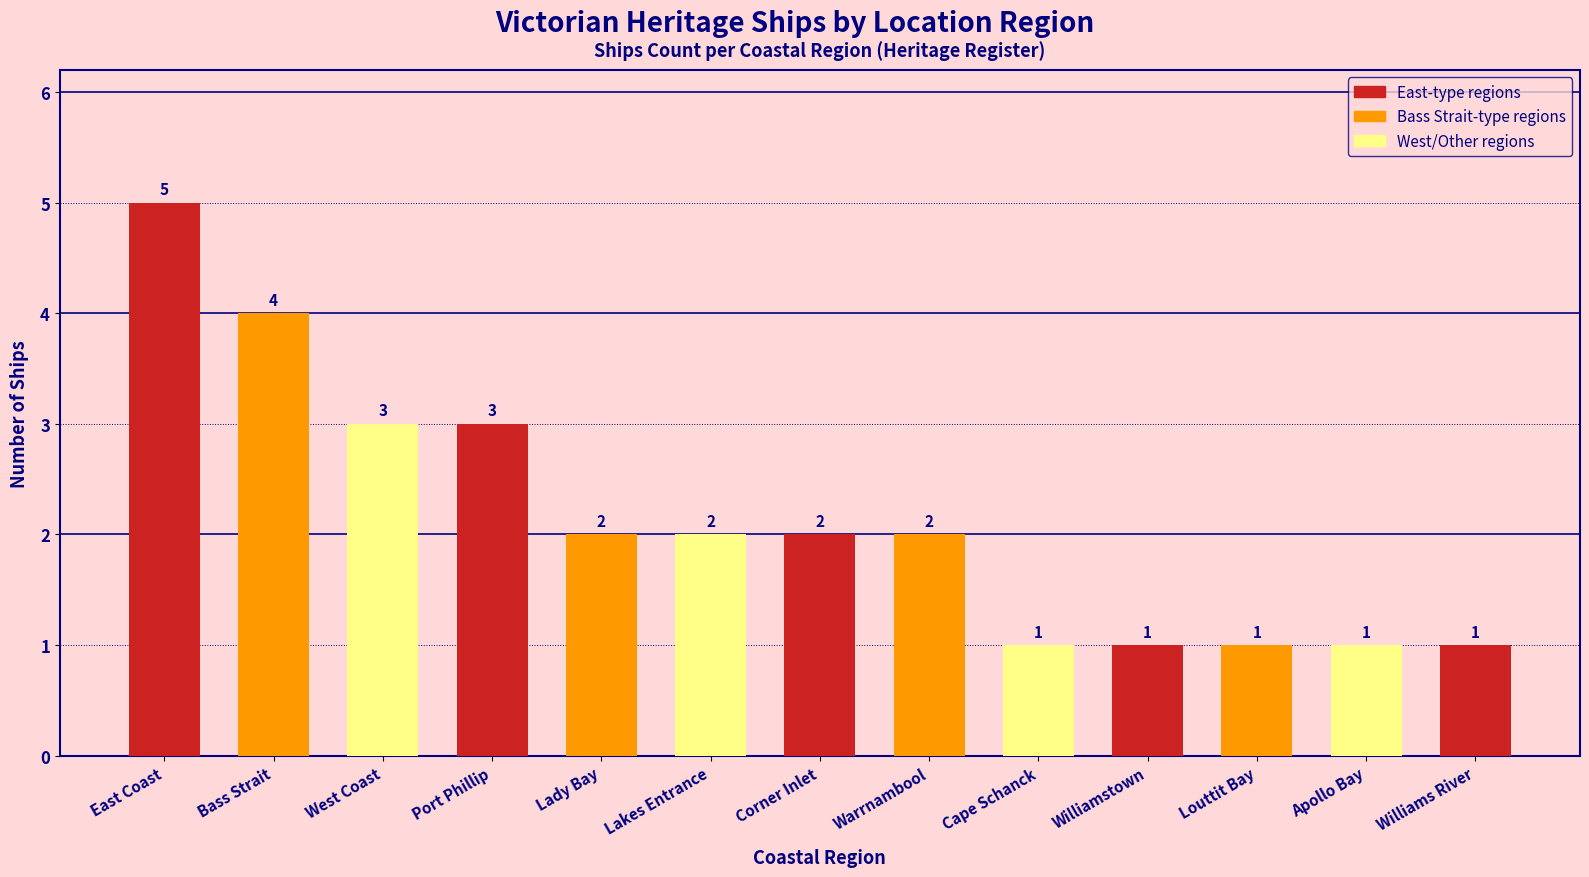

At which category does the chart reach its peak across all series?

East Coast